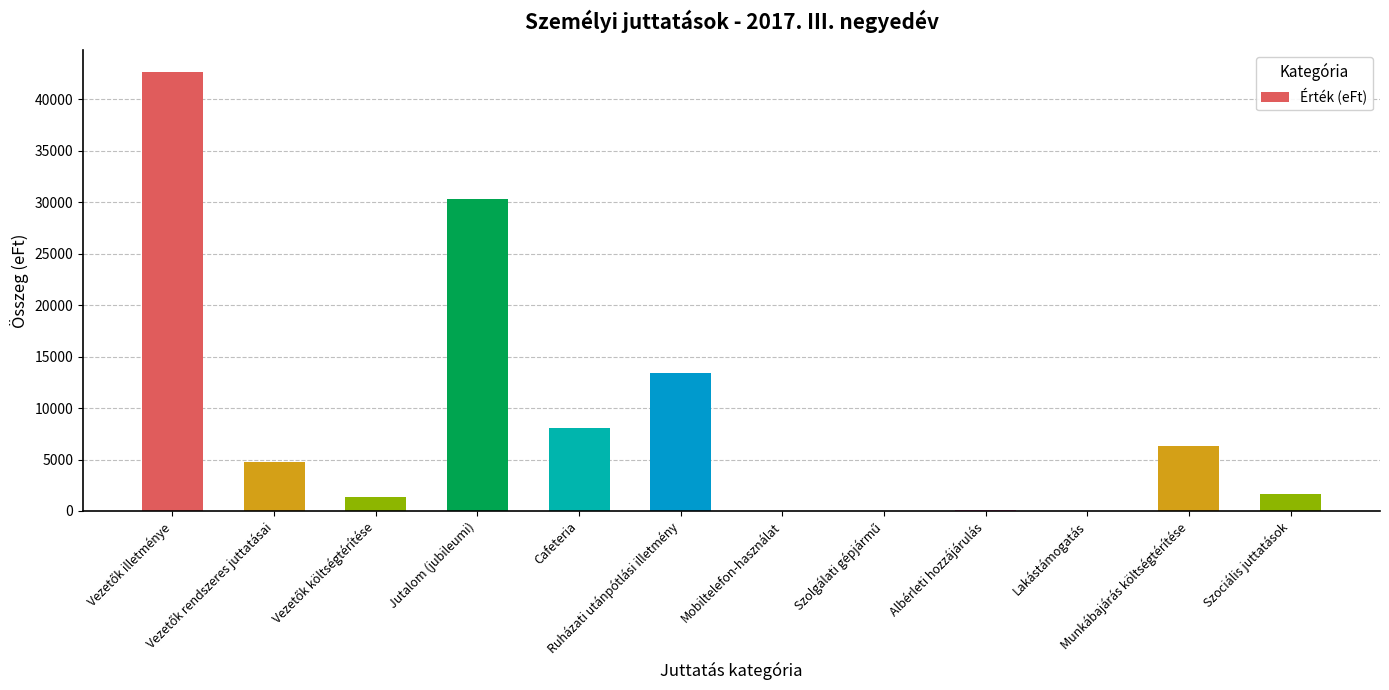

How many categories are shown in the chart?

12